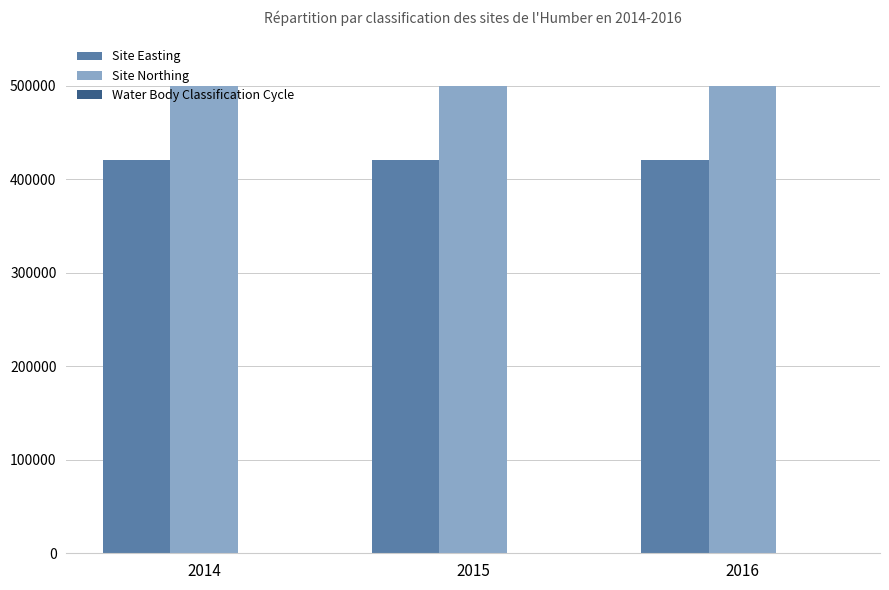

Are the bars horizontal?

No